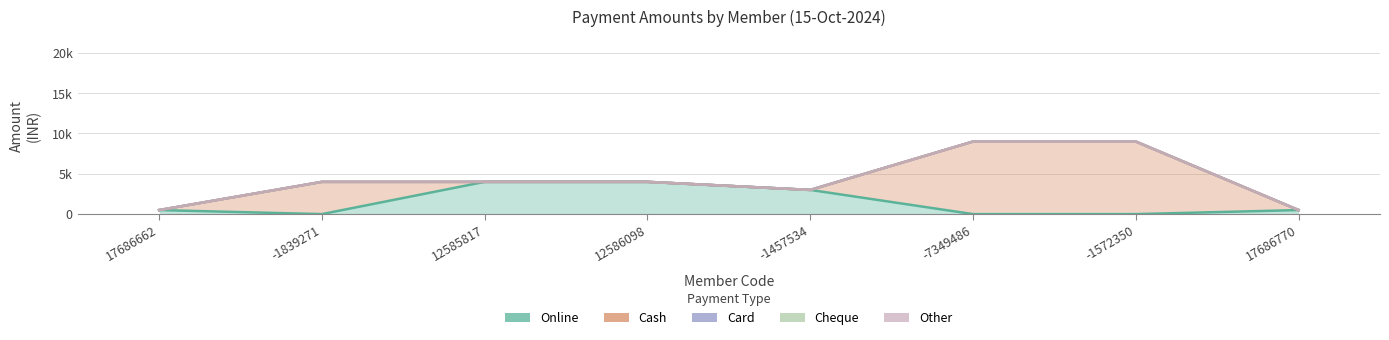

Reading left to right, list all the values displayed in this chart.

Online: 500	0	4000	4000	3000	0	0	500
Cash: 500	4000	4000	4000	3000	9000	9000	500
Card: 500	4000	4000	4000	3000	9000	9000	500
Cheque: 500	4000	4000	4000	3000	9000	9000	500
Other: 500	4000	4000	4000	3000	9000	9000	500